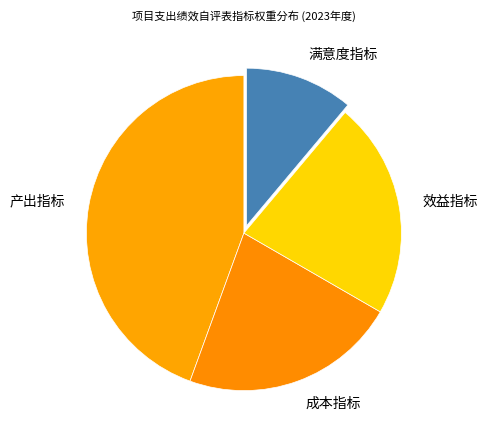

How many segments does this pie chart have?

4